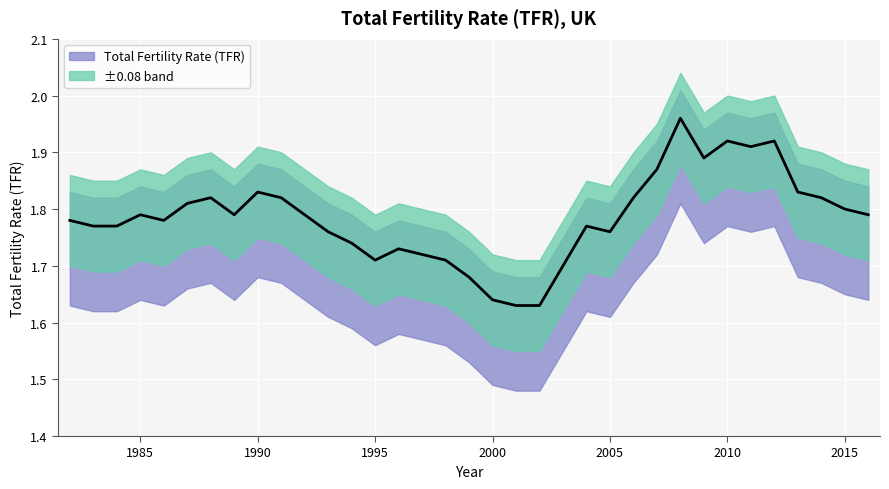

Which label corresponds to the smallest value in the chart?

2001